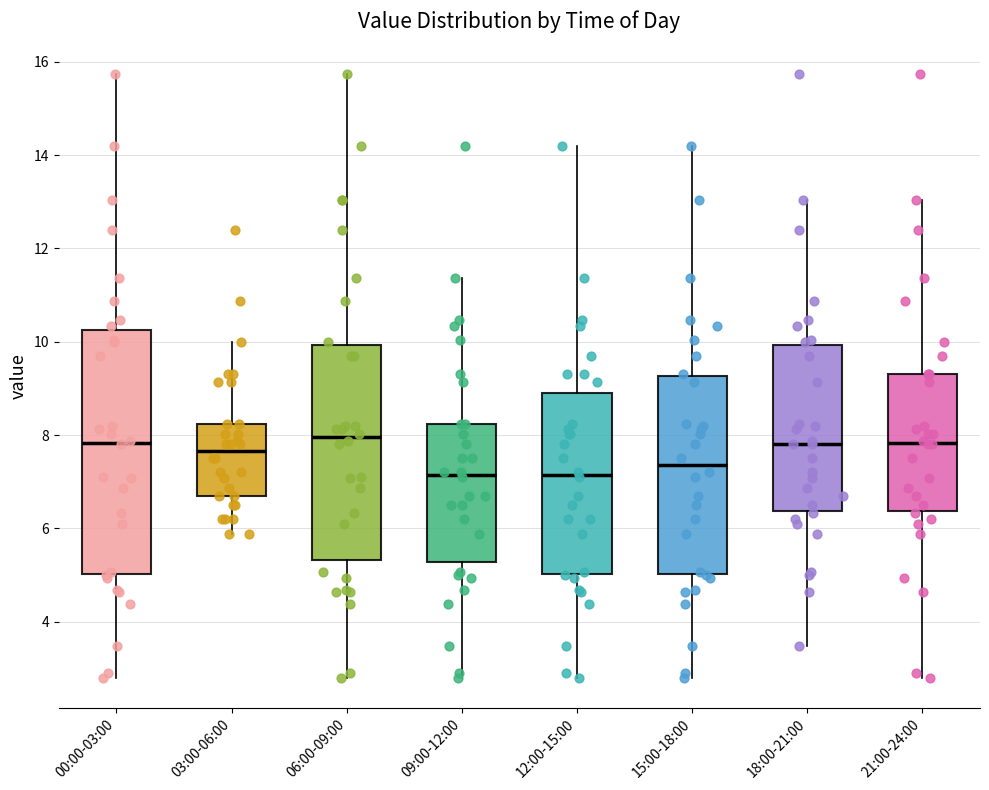

Where does the median line of the box for 15:00-18:00 sit on the y-axis? The values are not printed on the chart, so give them approximately, as read against the axis.

7.4